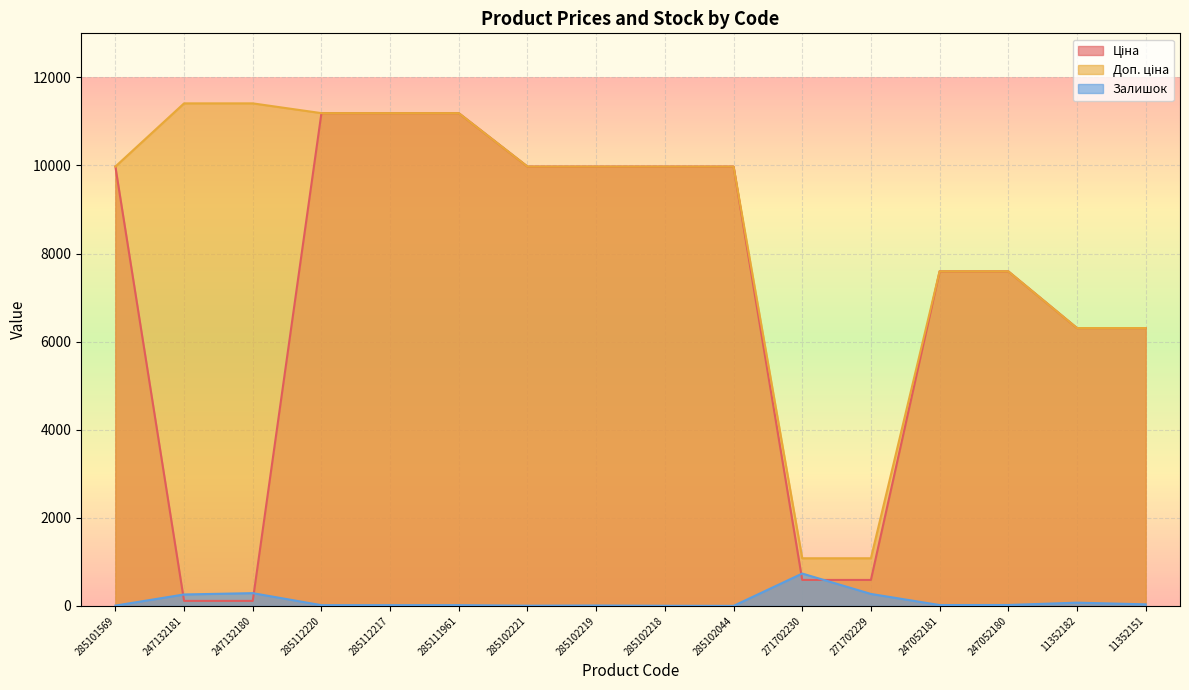

Where does the Залишок series first go above 20?

247132181